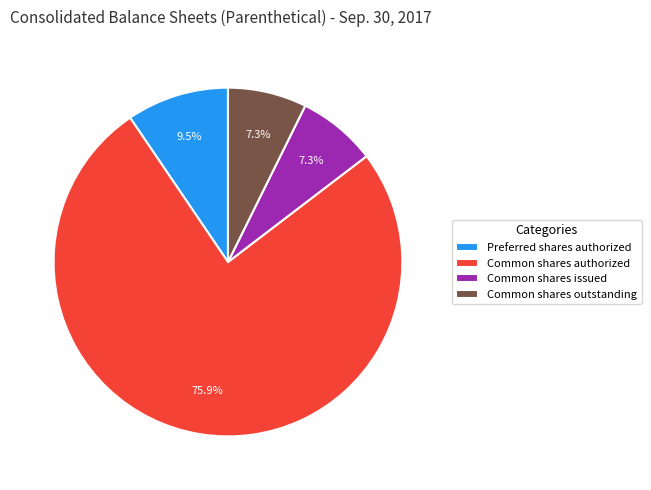

Which has a higher value, Preferred shares authorized or Common shares authorized?

Common shares authorized